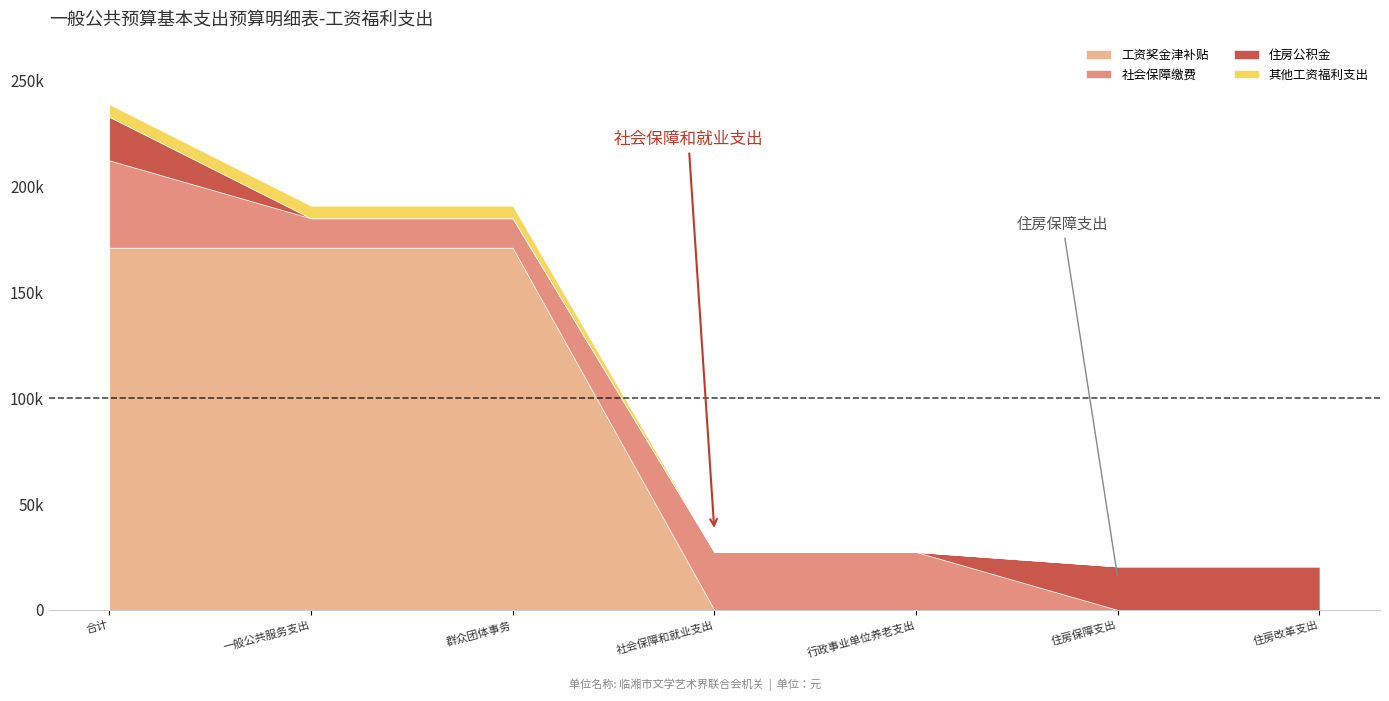

Between 合计 and 行政事业单位养老支出, which series saw the biggest shift?

工资奖金津补贴